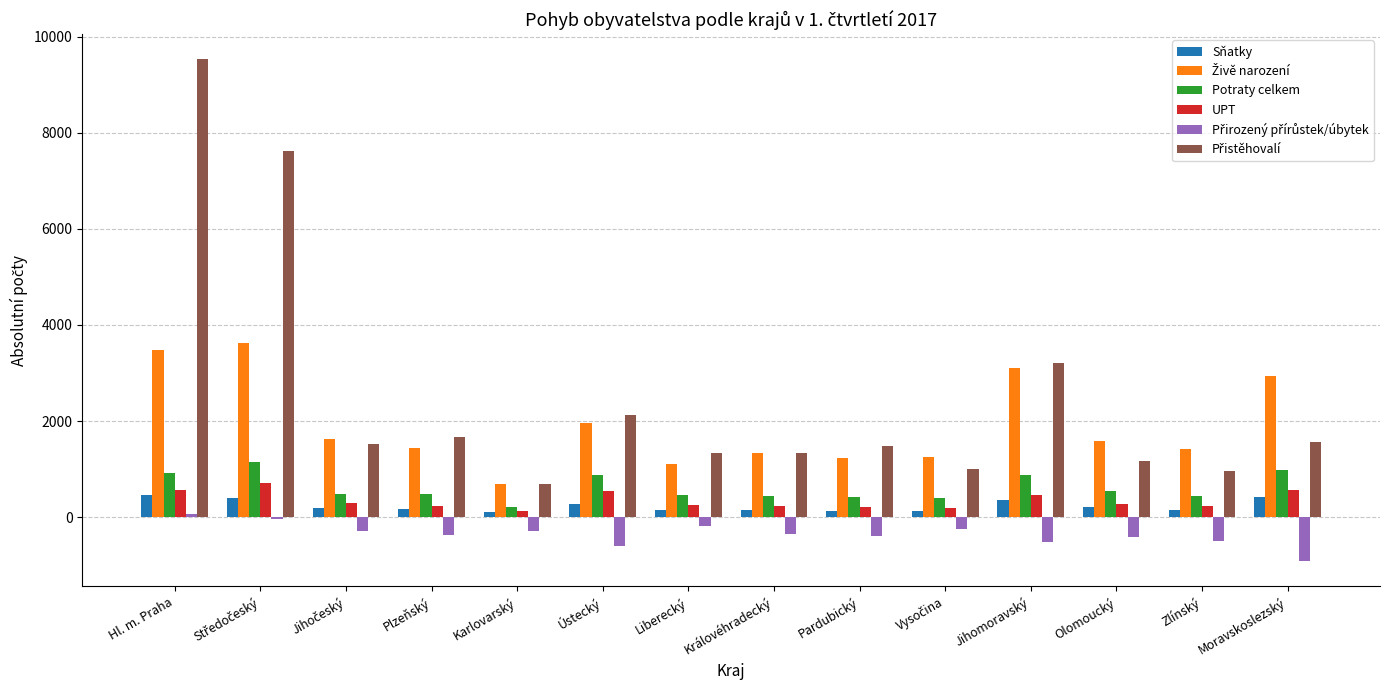

The value of UPT at Hl. m. Praha is 575. True or false?

True